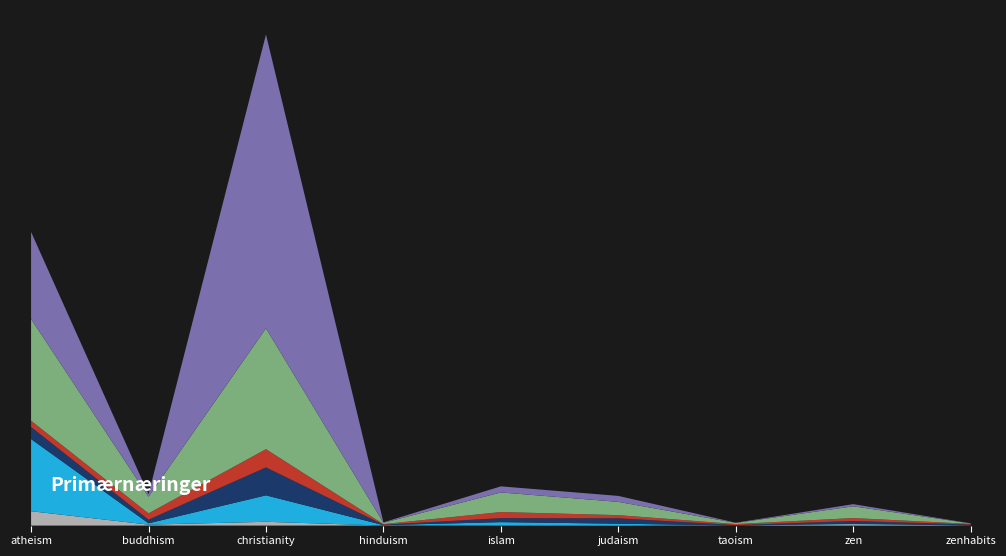

Reading right to left, transcribe all the data shown in this chart.

asshole: zenhabits=18	zen=162	taoism=5	judaism=63	islam=44	hinduism=4	christianity=429	buddhism=107	atheism=1628
atheism: zenhabits=3	zen=46	taoism=8	judaism=154	islam=347	hinduism=50	christianity=2996	buddhism=155	atheism=8170
awesome: zenhabits=95	zen=311	taoism=40	judaism=607	islam=449	hinduism=44	christianity=3162	buddhism=405	atheism=1361
beautiful: zenhabits=75	zen=333	taoism=119	judaism=358	islam=695	hinduism=65	christianity=2064	buddhism=715	atheism=712
belief: zenhabits=51	zen=1331	taoism=130	judaism=1503	islam=2218	hinduism=155	christianity=13681	buddhism=1886	atheism=11519
bible: zenhabits=7	zen=244	taoism=24	judaism=675	islam=690	hinduism=52	christianity=33276	buddhism=287	atheism=9863